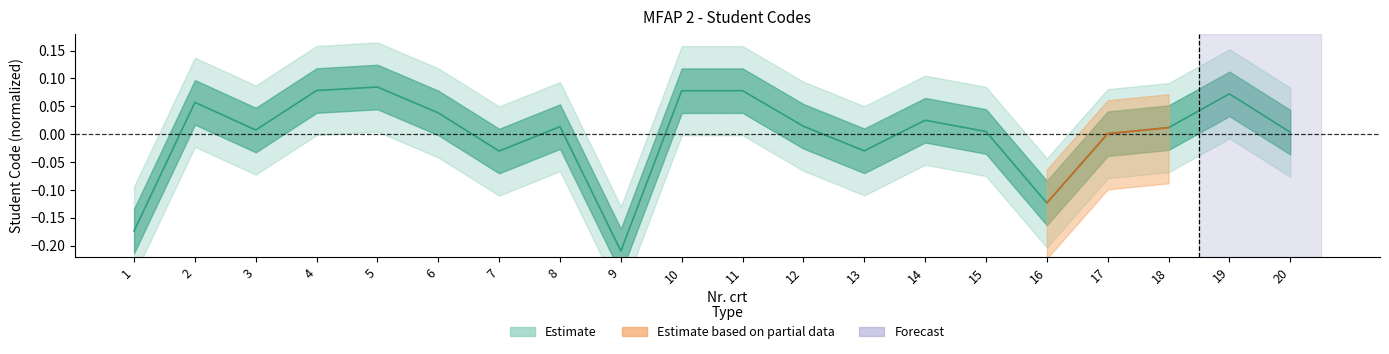

Reading left to right, extract all data points from this chart.

1=-0.2	2=0.1	3=0.0	4=0.1	5=0.1	6=0.0	7=-0.0	8=0.0	9=-0.2	10=0.1	11=0.1	12=0.0	13=-0.0	14=0.0	15=0.0	16=-0.1	17=0.0	18=0.0	19=0.1	20=0.0